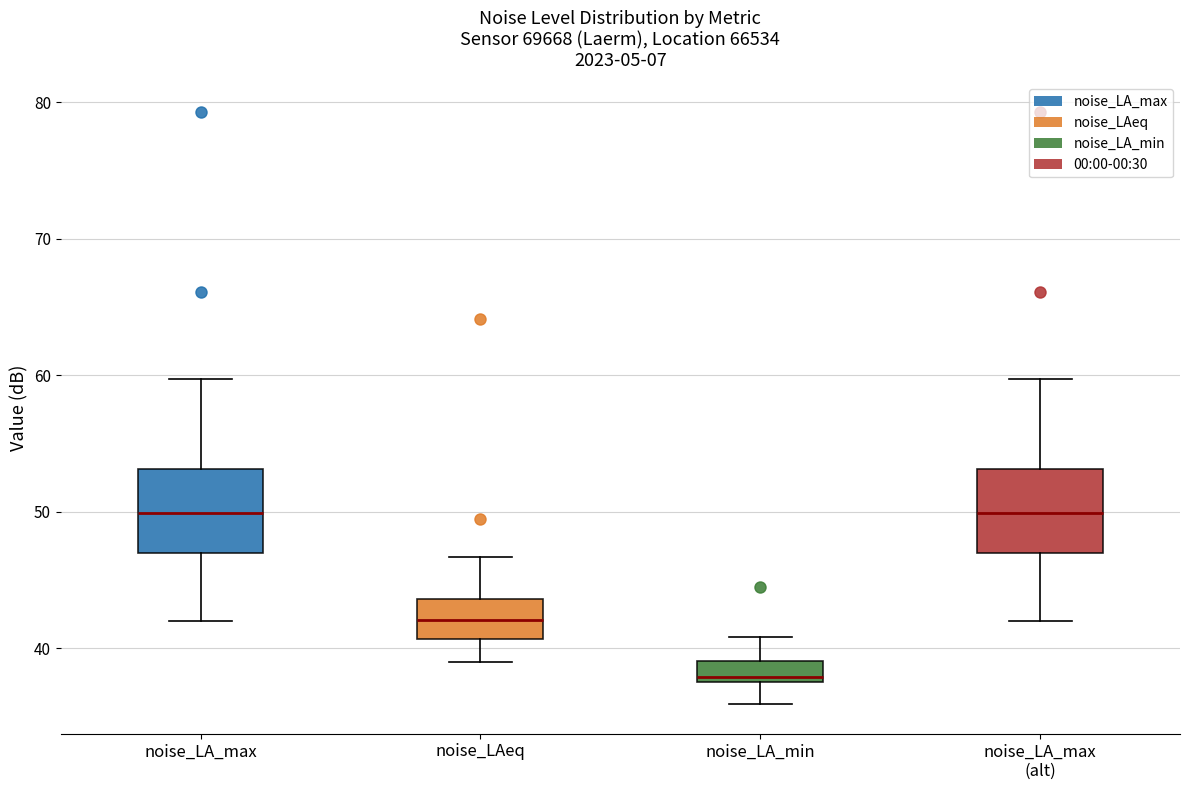

Where is the upper edge of the box for noise_LA_max on the y-axis? The values are not printed on the chart, so give them approximately, as read against the axis.

53